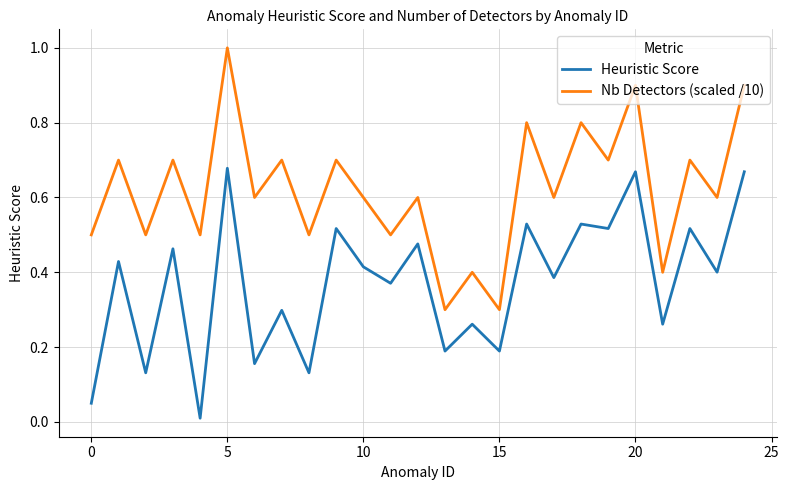

How many interior local peaks does the Heuristic Score series have?

11